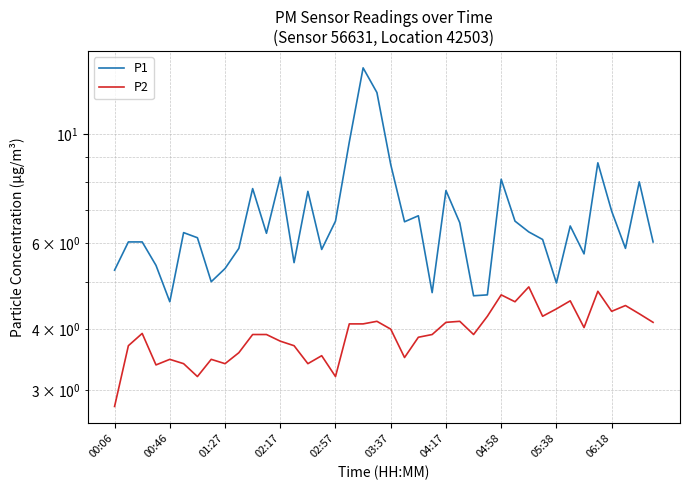

List the series in order of their peak value, highest first.

P1, P2